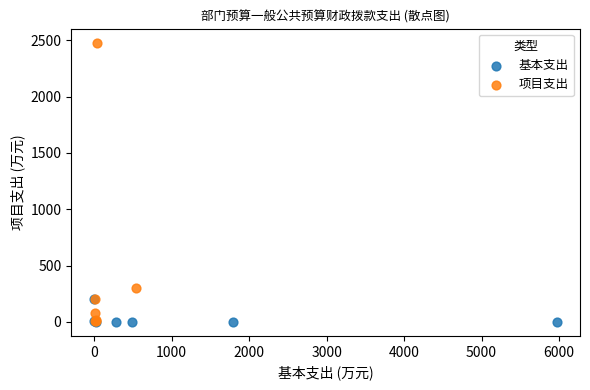

Which series has the largest Y range (max minus min)?

项目支出